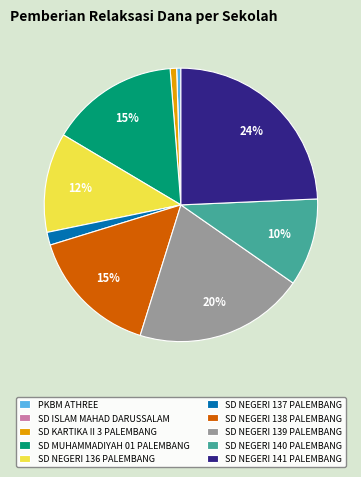

Which category has the biggest portion of the pie?

SD NEGERI 141 PALEMBANG